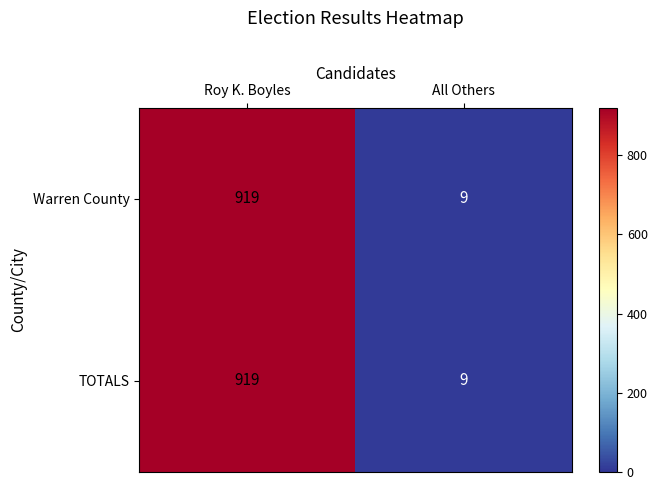

Which label corresponds to the smallest value in the chart?

All Others